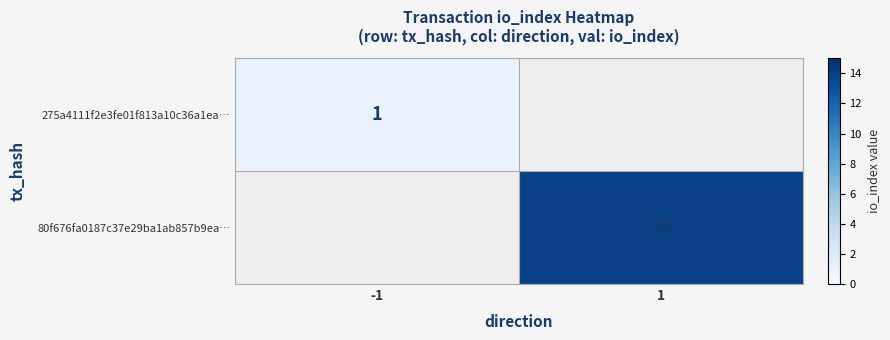

The 80f676fa0187c37e29ba1ab857b9ea… series shows 14 at 1. True or false?

True